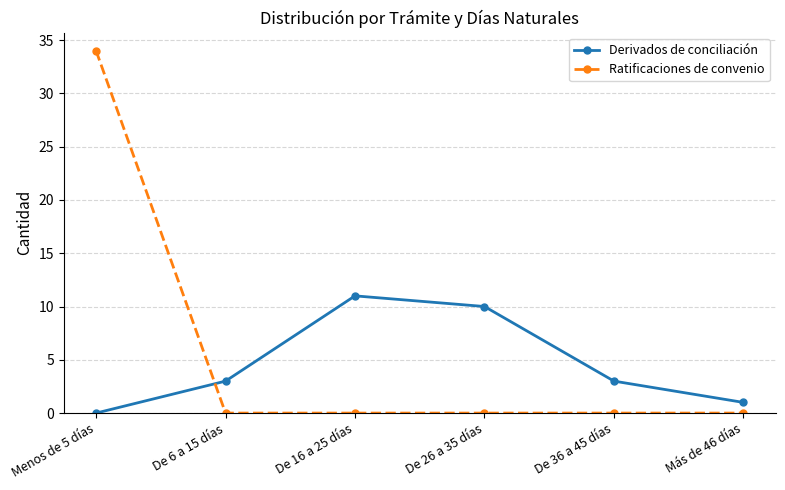

How many times do Derivados de conciliación and Ratificaciones de convenio cross each other?

1